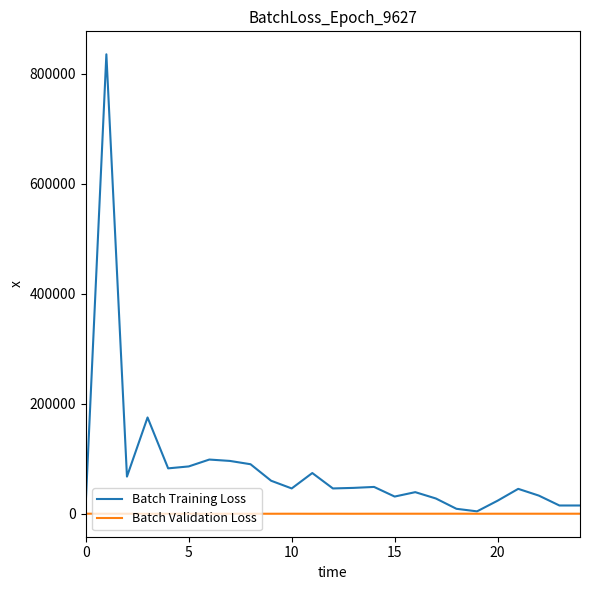

Is this an area chart (filled region under the line)?

No